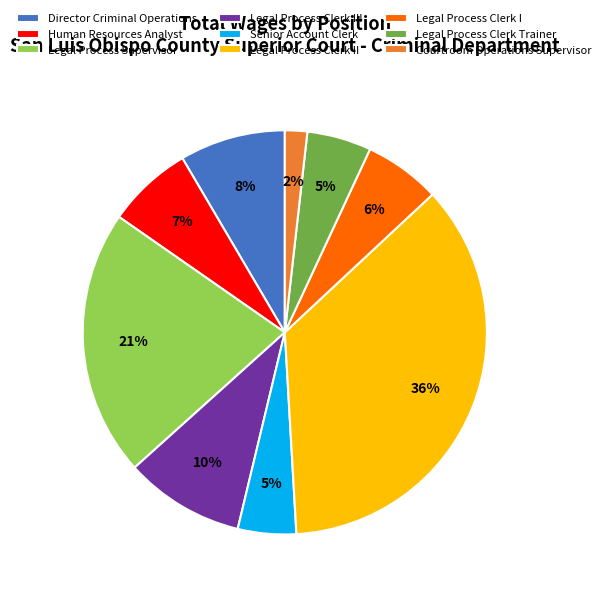

Count the number of slices in the pie.

9